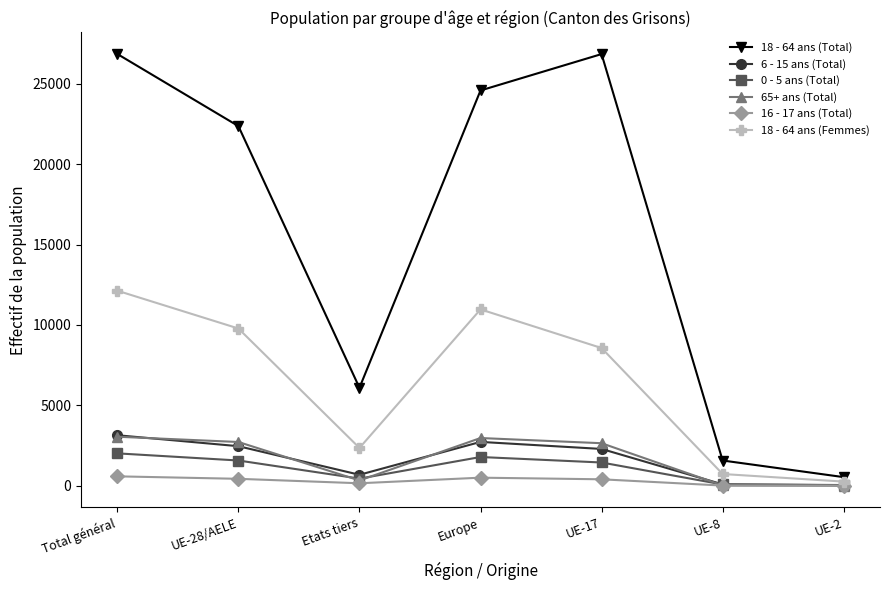

The value of 16 - 17 ans (Total) at UE-28/AELE is 431. True or false?

True